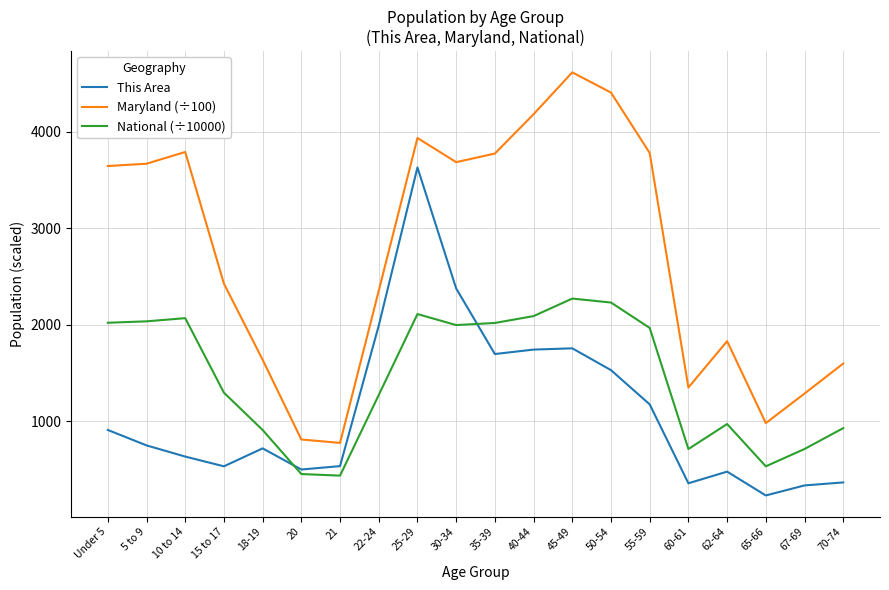

True or false: Maryland (÷100) and This Area cross at least once.

False